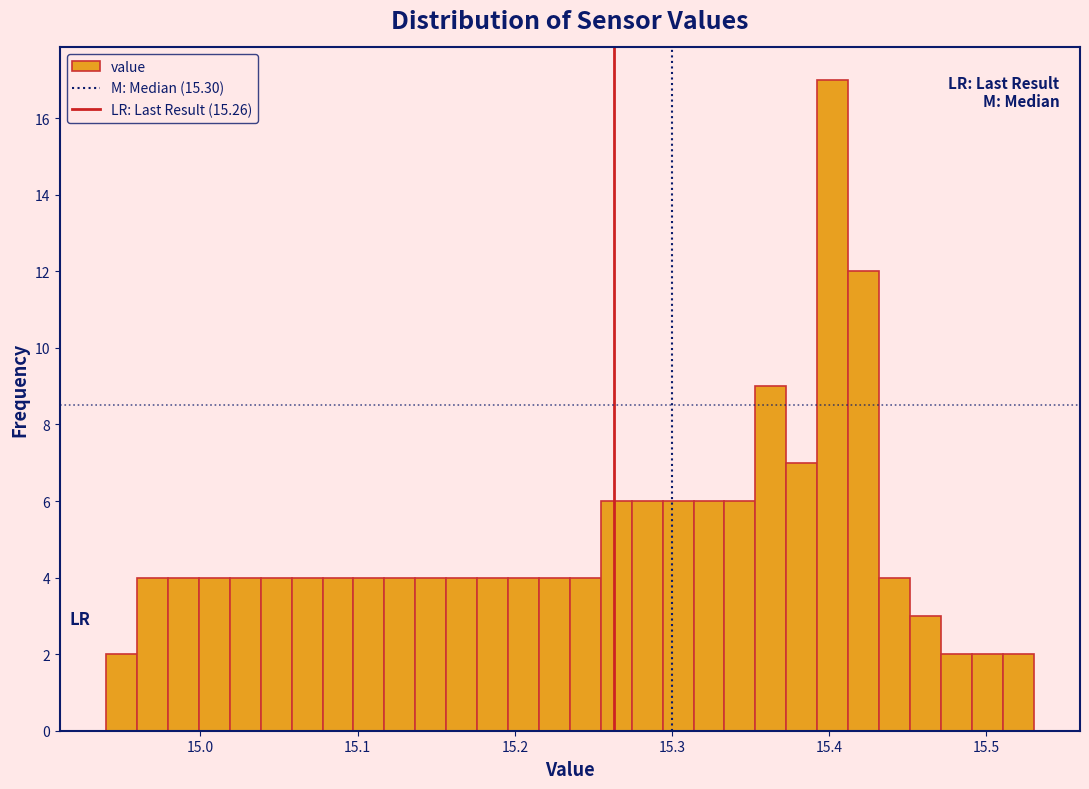

Around what value on the x-axis is the tallest bar? Give the approximate position of its centre, as read against the axis.

15.40